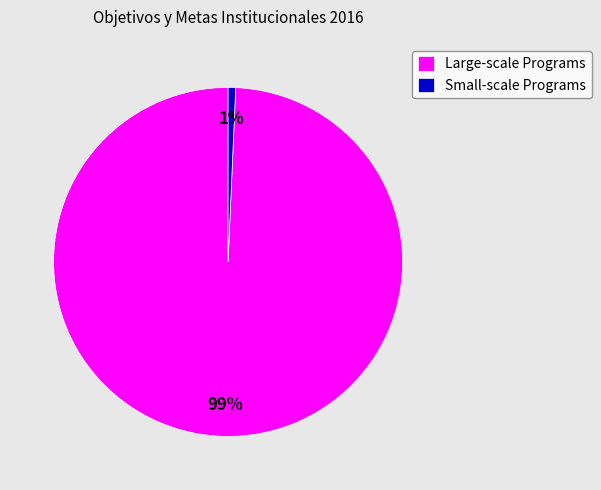

Is it true that Small-scale Programs is 11% of the pie?

False